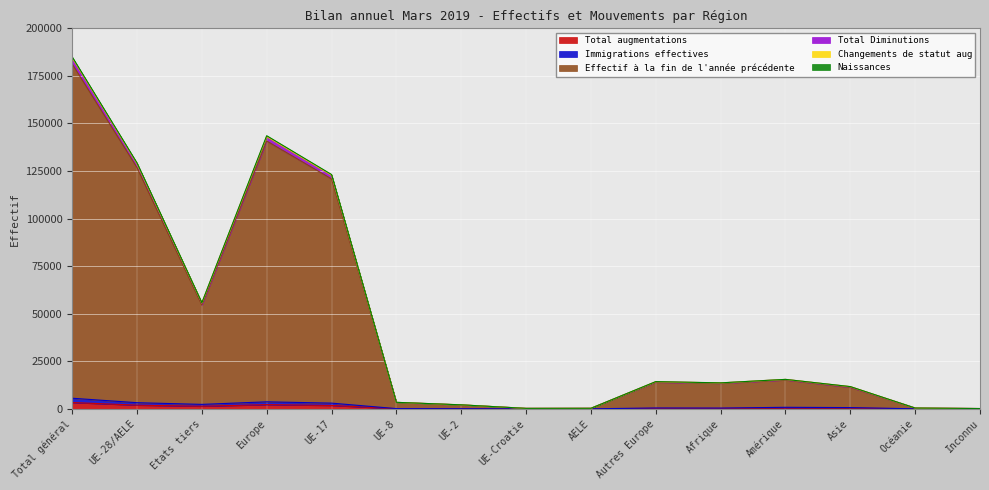

Reading left to right, transcribe all the data shown in this chart.

Total augmentations: Total général=3319	UE-28/AELE=1947	Etats tiers=1372	Europe=2216	UE-17=1797	UE-8=76	UE-2=61	UE-Croatie=4	AELE=9	Autres Europe=269	Afrique=253	Amérique=436	Asie=403	Océanie=10	Inconnu=1
Immigrations effectives: Total général=5582	UE-28/AELE=3234	Etats tiers=2348	Europe=3688	UE-17=3010	UE-8=124	UE-2=77	UE-Croatie=5	AELE=18	Autres Europe=454	Afrique=406	Amérique=812	Asie=657	Océanie=18	Inconnu=1
Effectif à la fin de l'année précédente: Total général=181302	UE-28/AELE=126779	Etats tiers=54523	Europe=140791	UE-17=120884	UE-8=3339	UE-2=2036	UE-Croatie=240	AELE=280	Autres Europe=14012	Afrique=13416	Amérique=15191	Asie=11338	Océanie=408	Inconnu=158
Total Diminutions: Total général=184557	UE-28/AELE=128896	Etats tiers=55661	Europe=143169	UE-17=122844	UE-8=3419	UE-2=2103	UE-Croatie=246	AELE=284	Autres Europe=14273	Afrique=13639	Amérique=15481	Asie=11681	Océanie=425	Inconnu=162
Changements de statut aug: Total général=185009	UE-28/AELE=129247	Etats tiers=55762	Europe=143563	UE-17=123174	UE-8=3430	UE-2=2113	UE-Croatie=246	AELE=284	Autres Europe=14316	Afrique=13666	Amérique=15494	Asie=11698	Océanie=425	Inconnu=163
Naissances: Total général=184231	UE-28/AELE=128689	Etats tiers=55542	Europe=142946	UE-17=122682	UE-8=3411	UE-2=2069	UE-Croatie=243	AELE=284	Autres Europe=14257	Afrique=13621	Amérique=15452	Asie=11626	Océanie=424	Inconnu=162